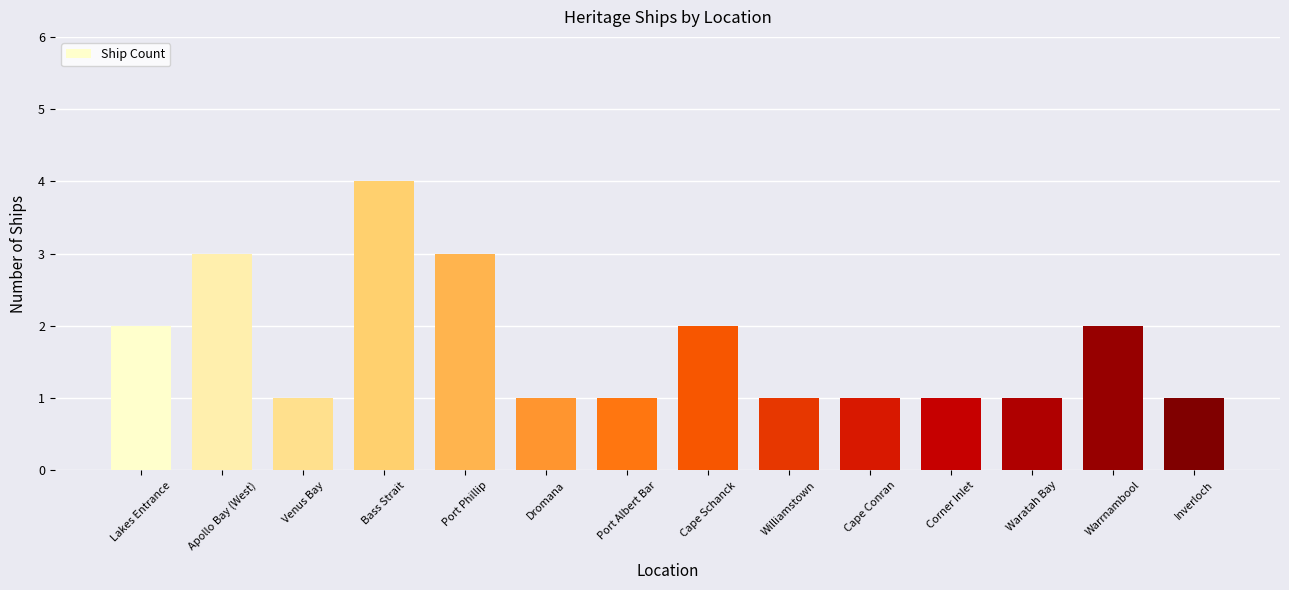

At which category does the chart reach its peak across all series?

Bass Strait